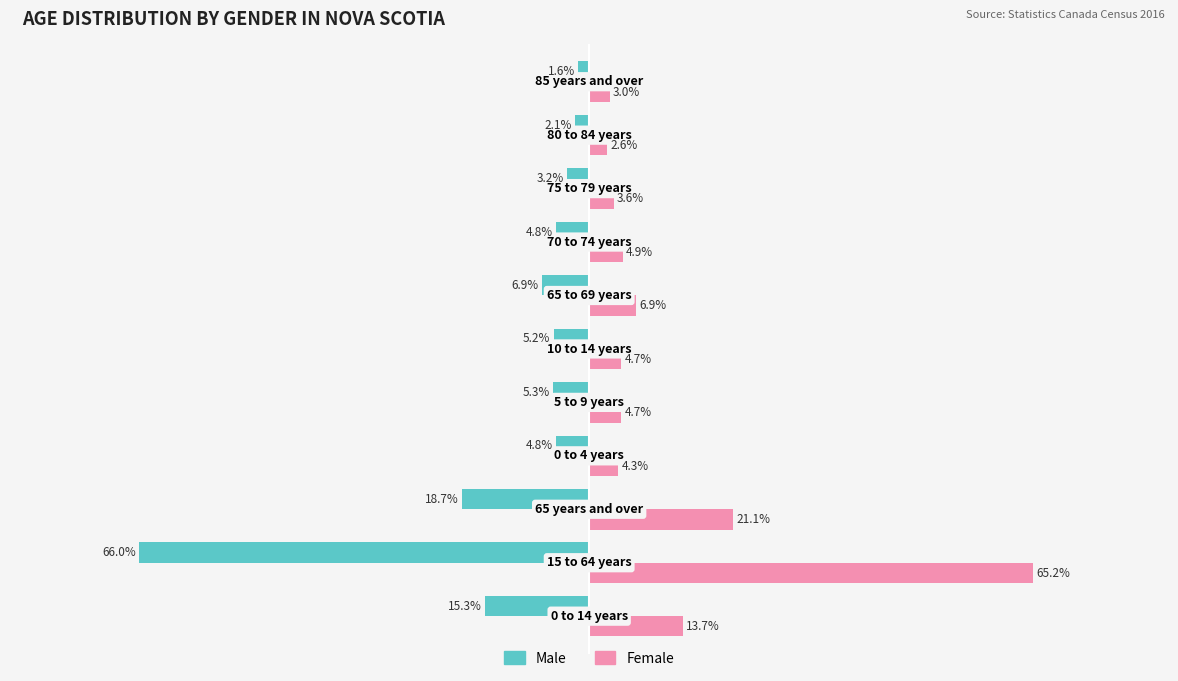

Rank the series by their maximum value, from highest to lowest.

Female, Male